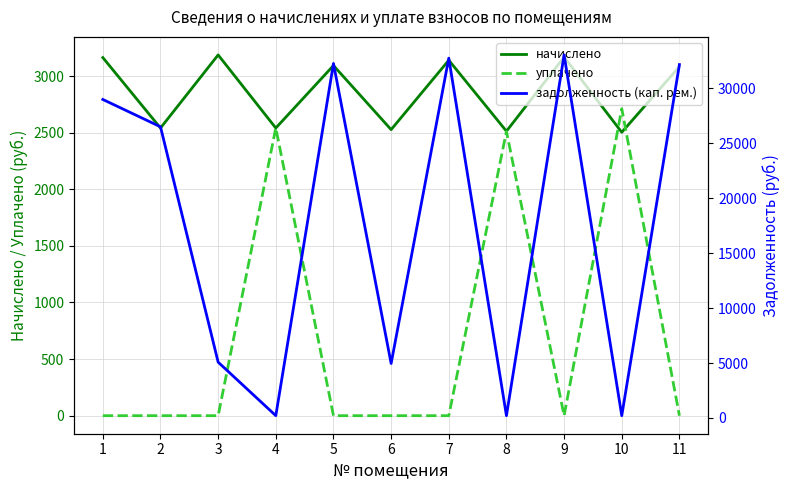

In уплачено, how many points are lower than both neighbors (excluding endpoints)?

1